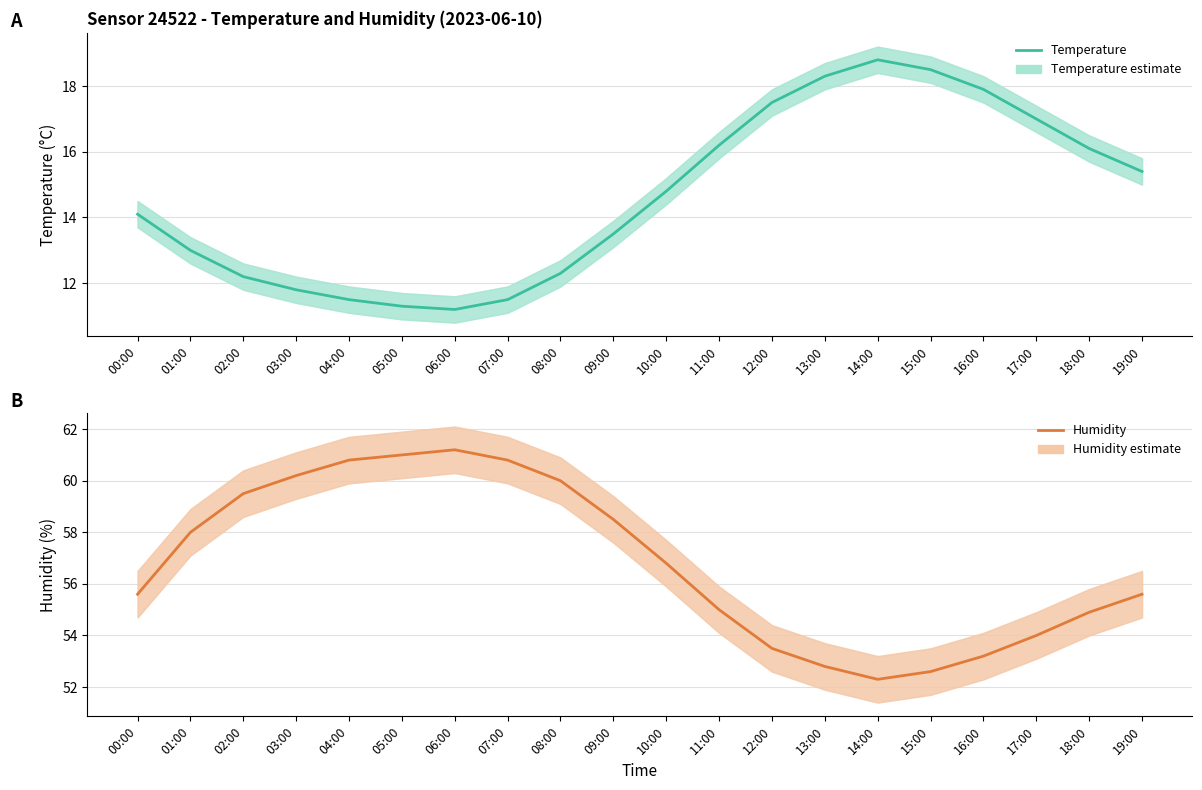

At which label does temperature first exceed 14?

00:00